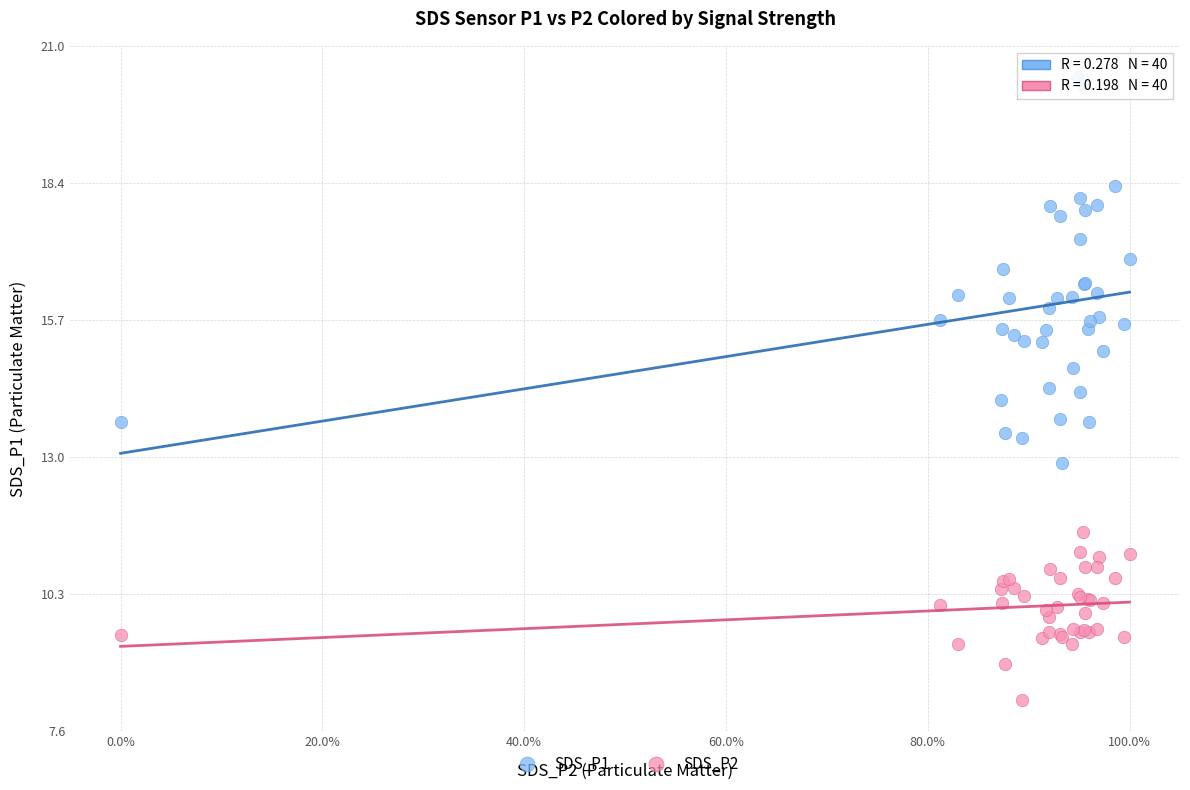

Which series contains the lowest Y value?

SDS_P2